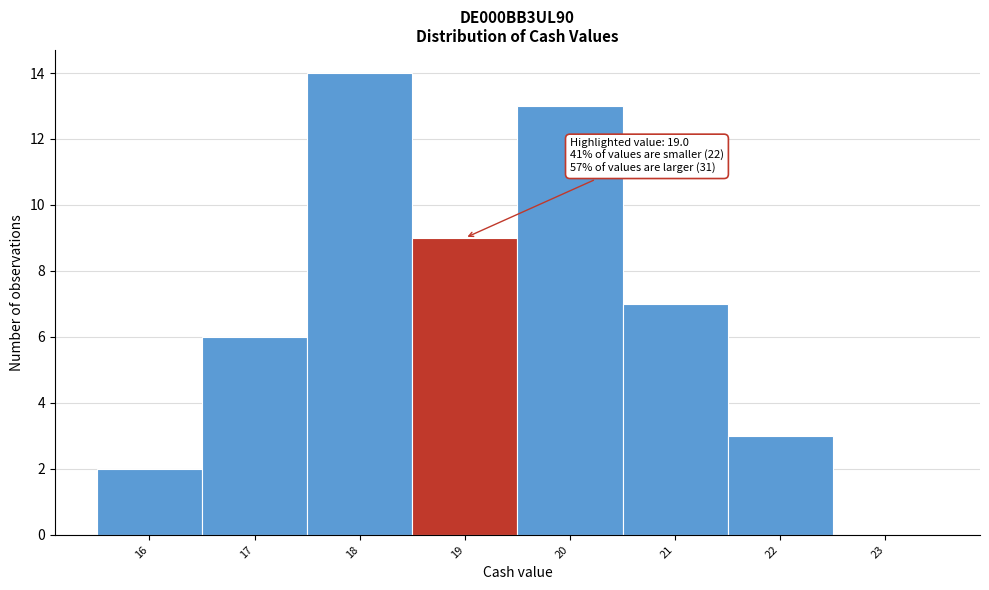

Reading left to right, what are all the values shown in this chart?

16=2	17=6	18=14	19=9	20=13	21=7	22=3	23=0